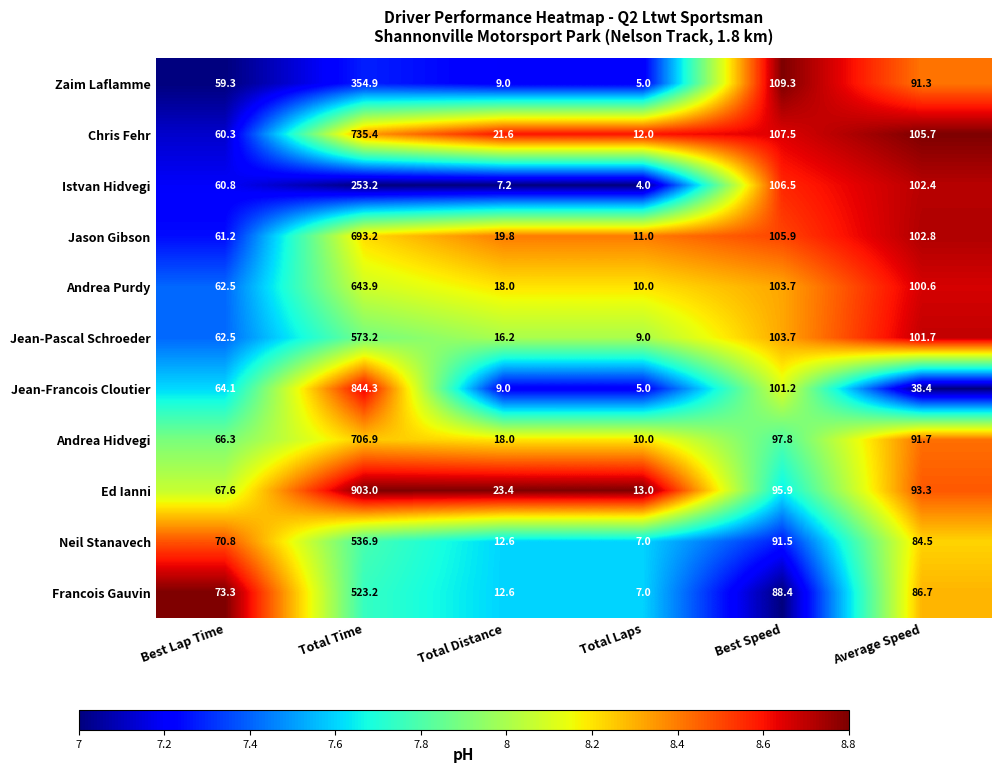

Where is Chris Fehr nearest to the value 373?

Best Speed